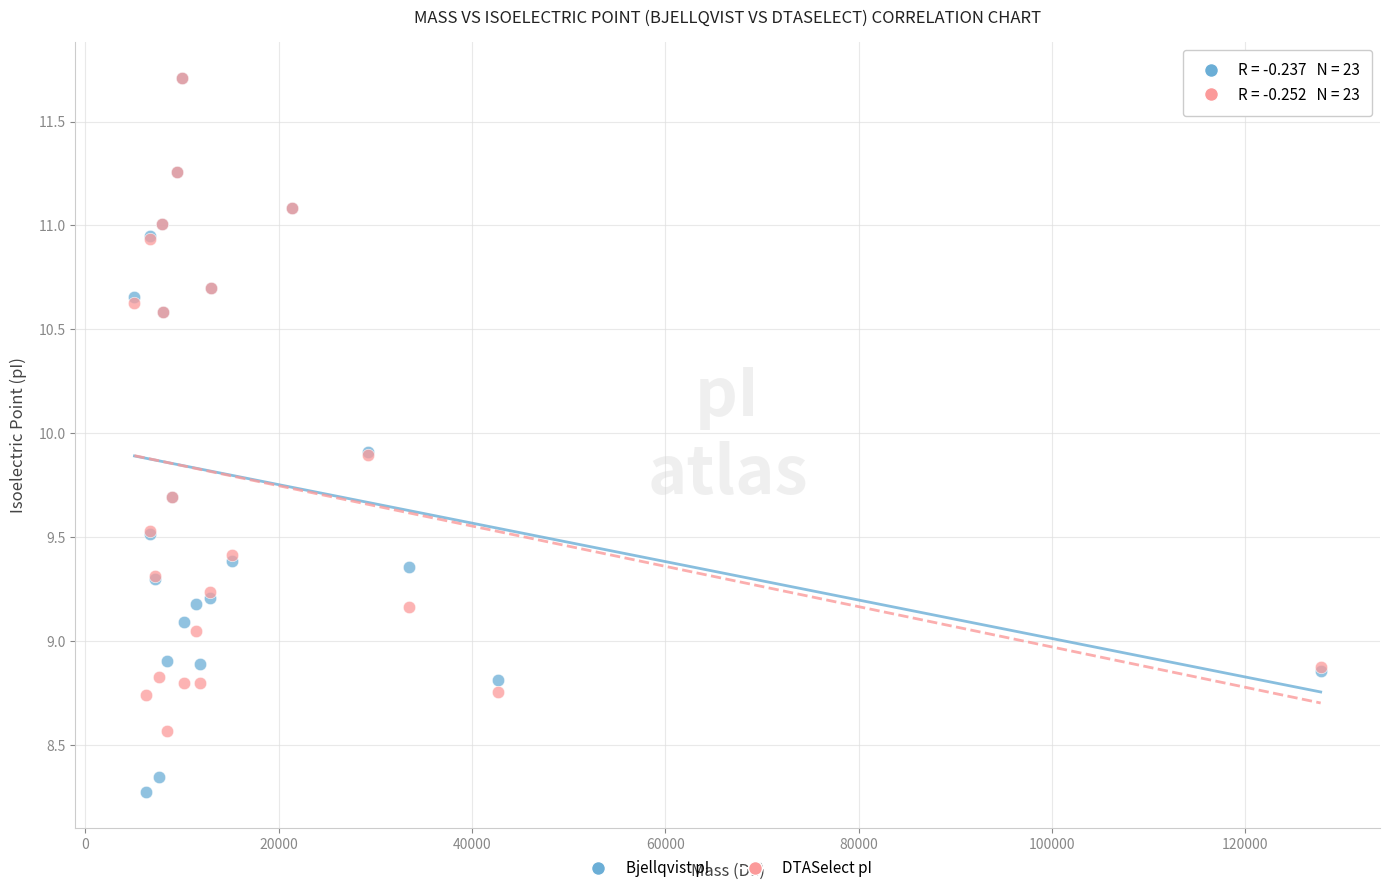

Which series has the widest spread of Y values?

Bjellqvist pI